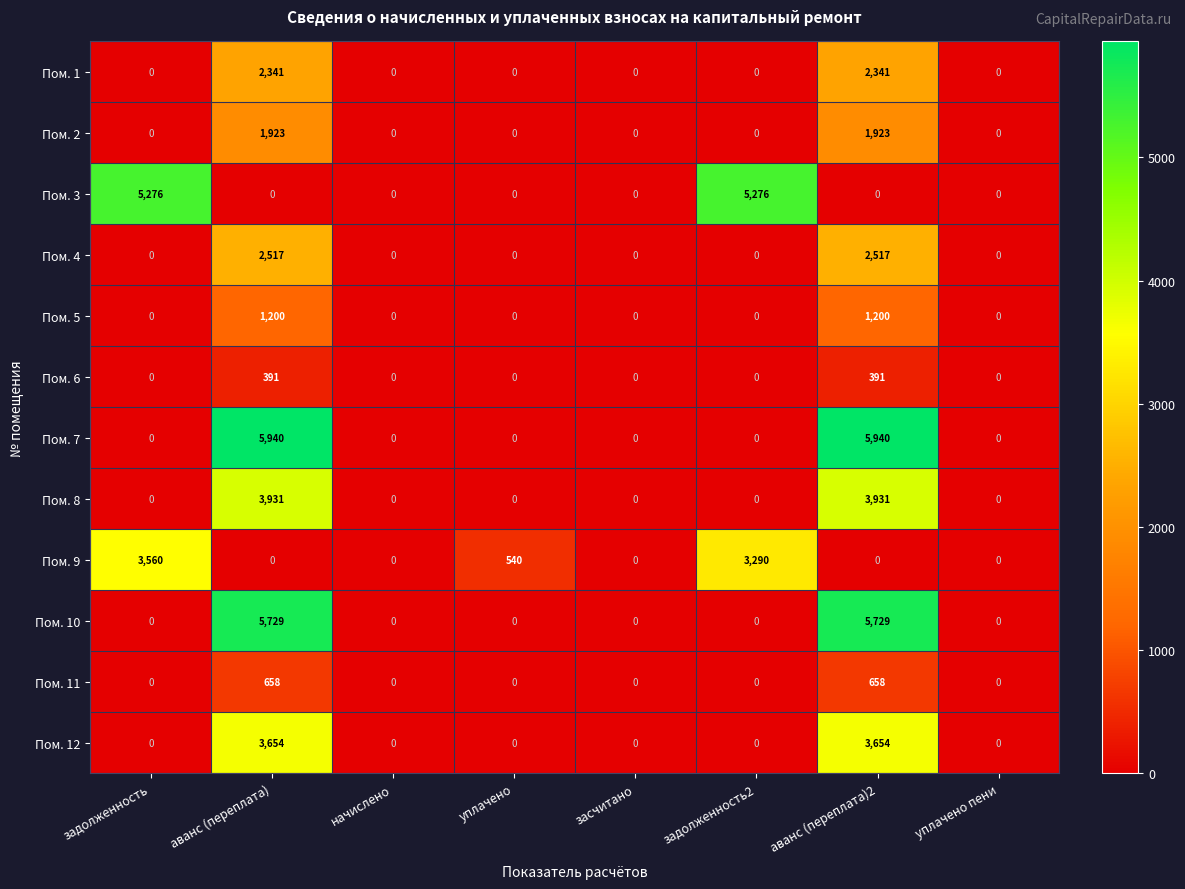

What is the difference between the highest and lowest values at уплачено?

540